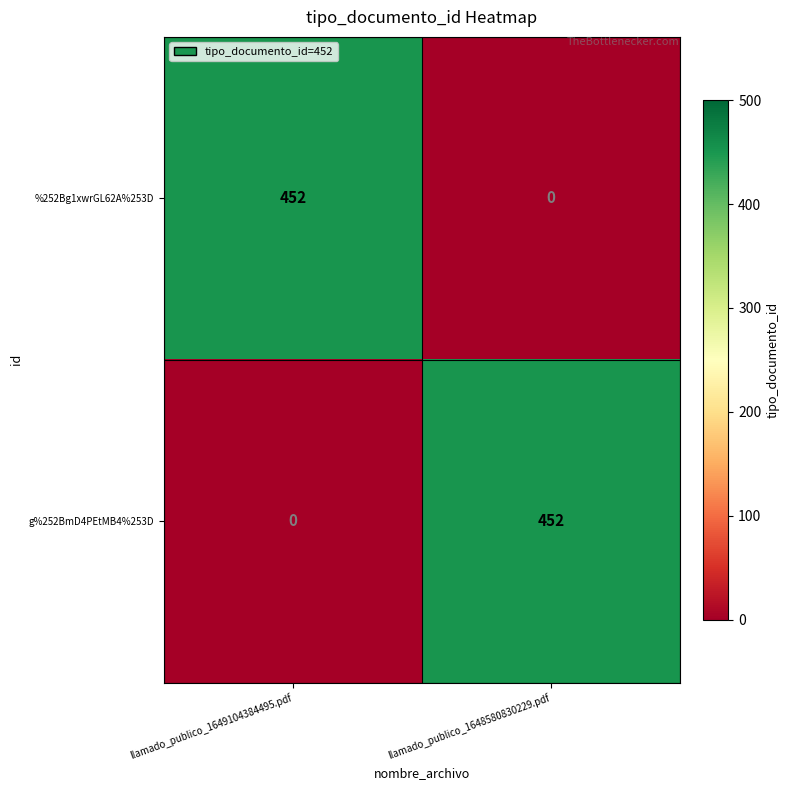

At which label is g%252BmD4PEtMB4%253D closest to 226?

llamado_publico_1649104384495.pdf